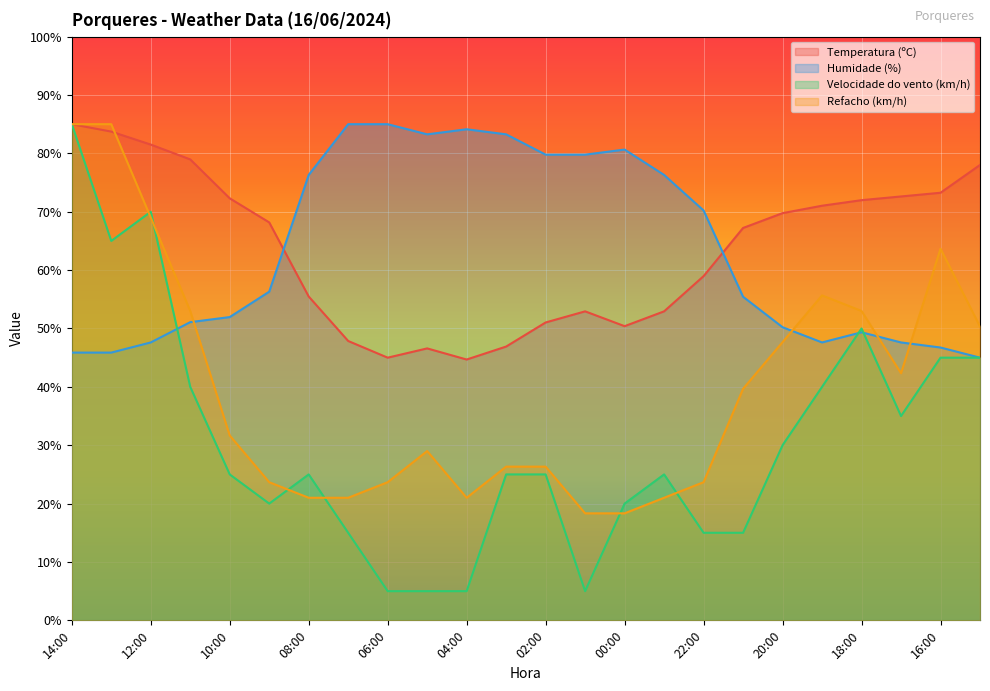

What is the lowest value of the Temperatura (ºC) series?

44.7